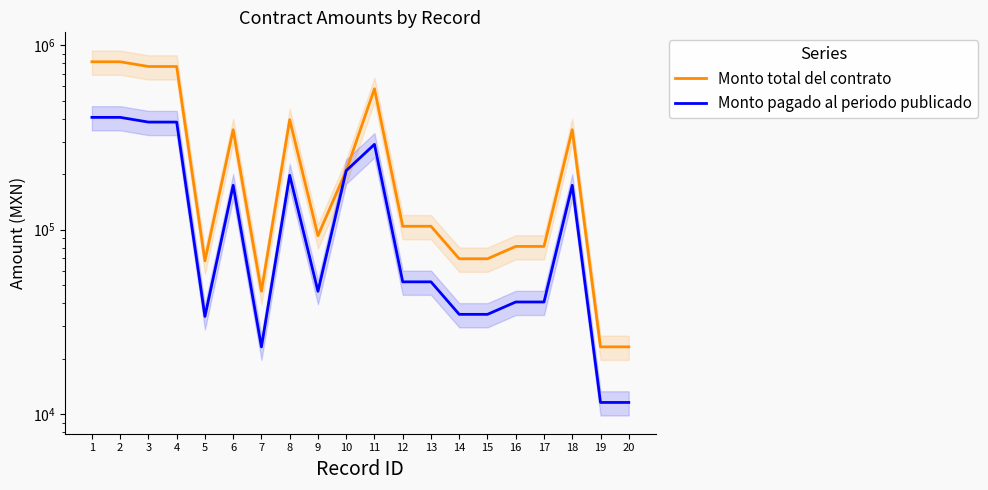

Which series has the largest total across all categories?

Monto total del contrato